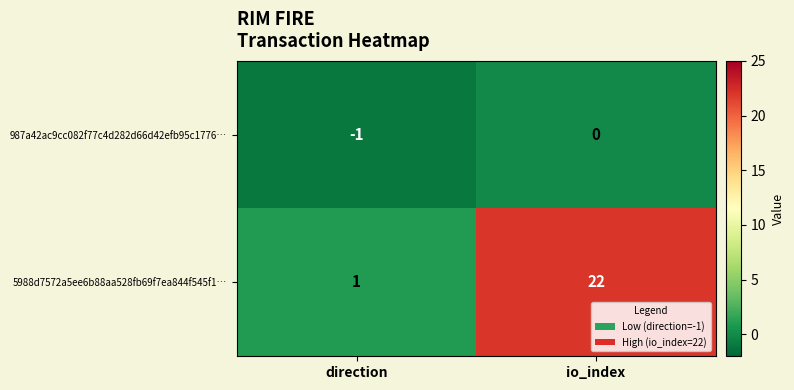

What is the difference between the highest and lowest values at io_index?

22